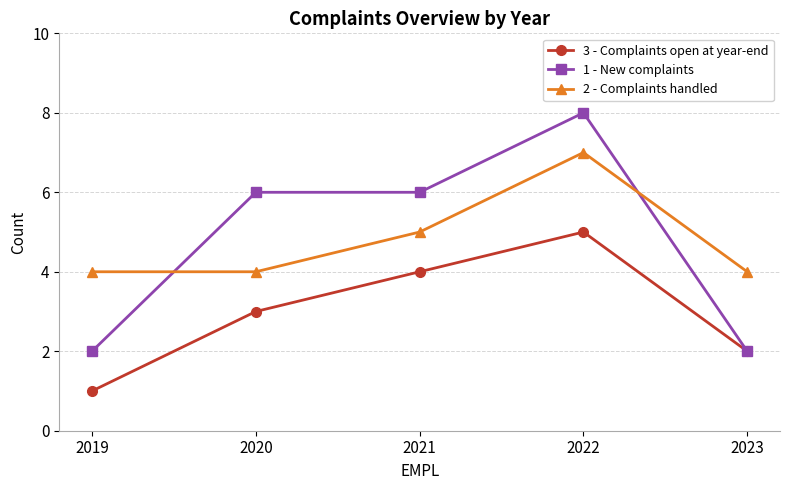

Does the chart have visible grid lines?

Yes